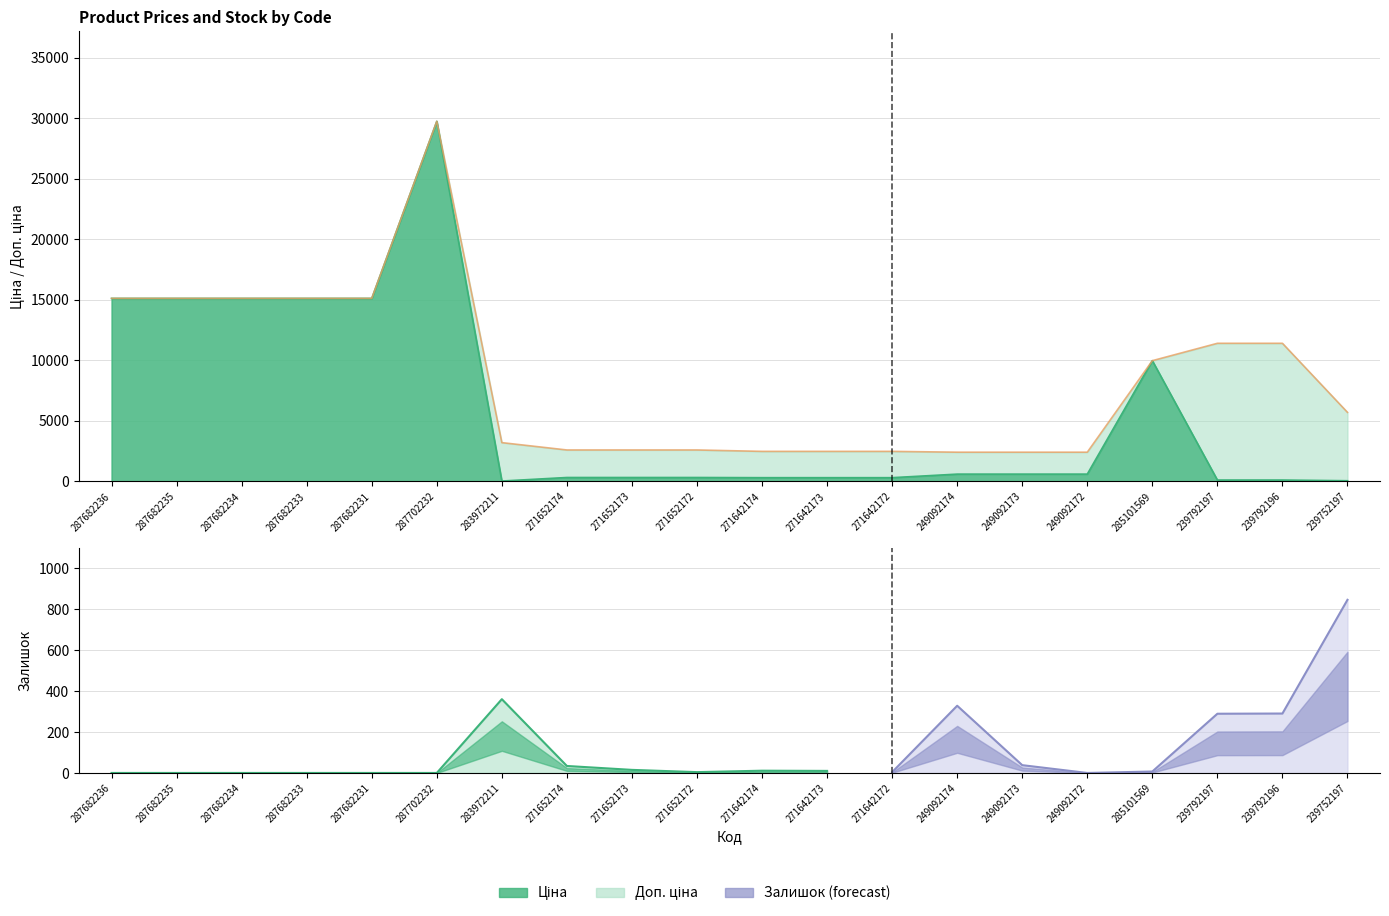

What is the maximum value shown in the chart?

29747.2